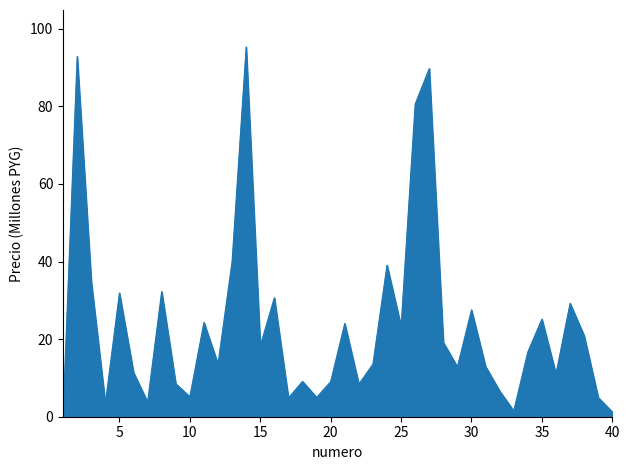

What is the greatest value displayed?

95.3